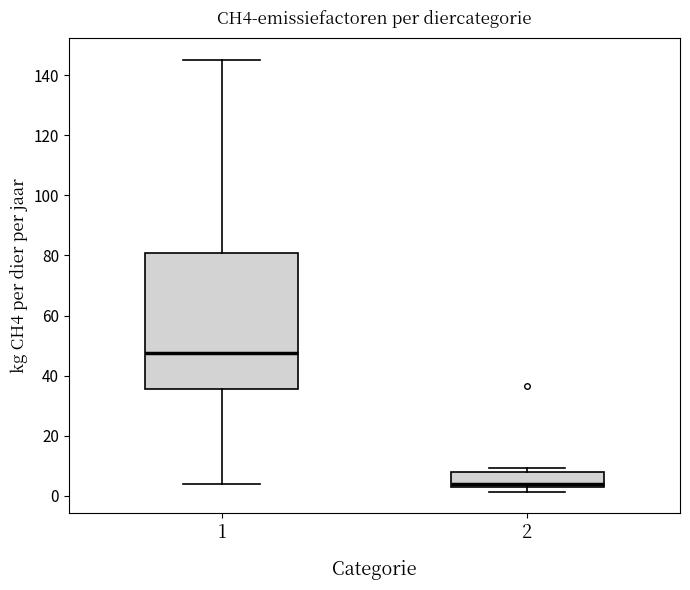

Which box is the tallest, from its lower edge to its upper edge?

1